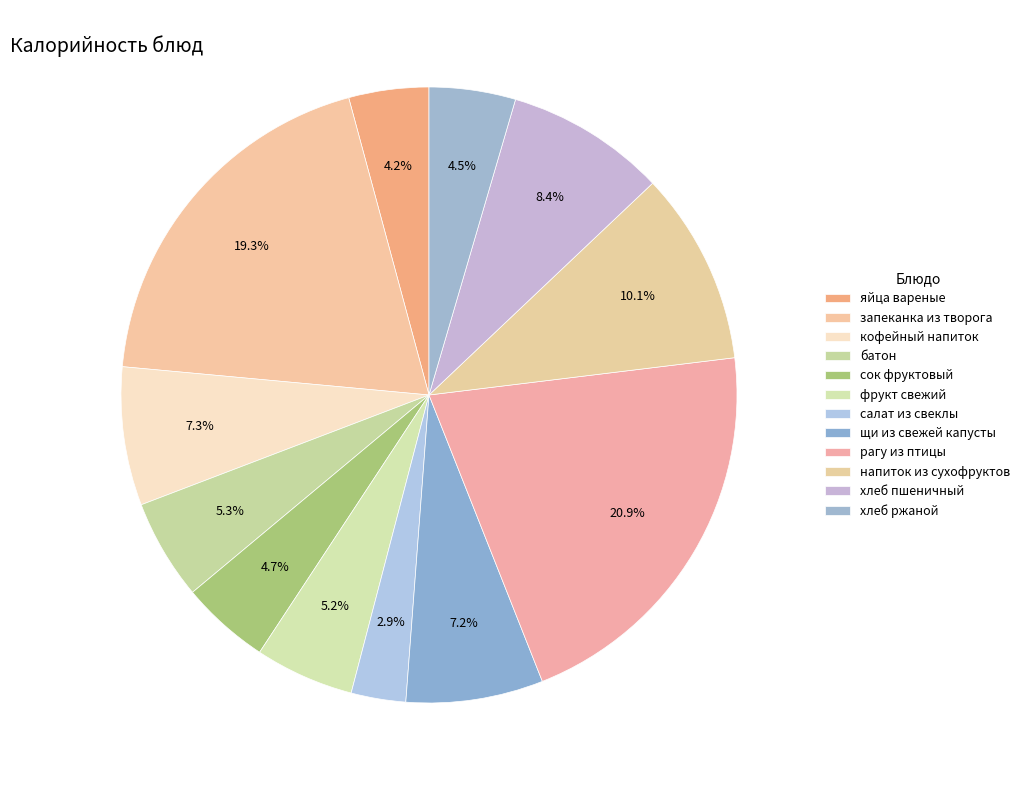

How many slices are in this pie chart?

12